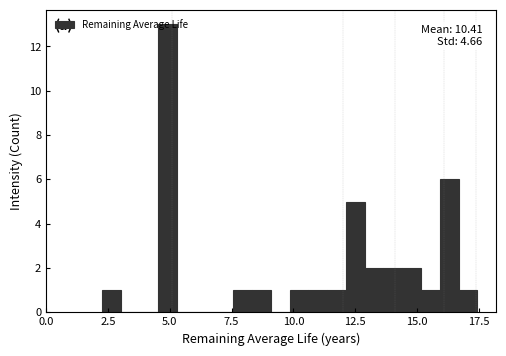

Around what value on the x-axis is the tallest bar? Give the approximate position of its centre, as read against the axis.

5.0